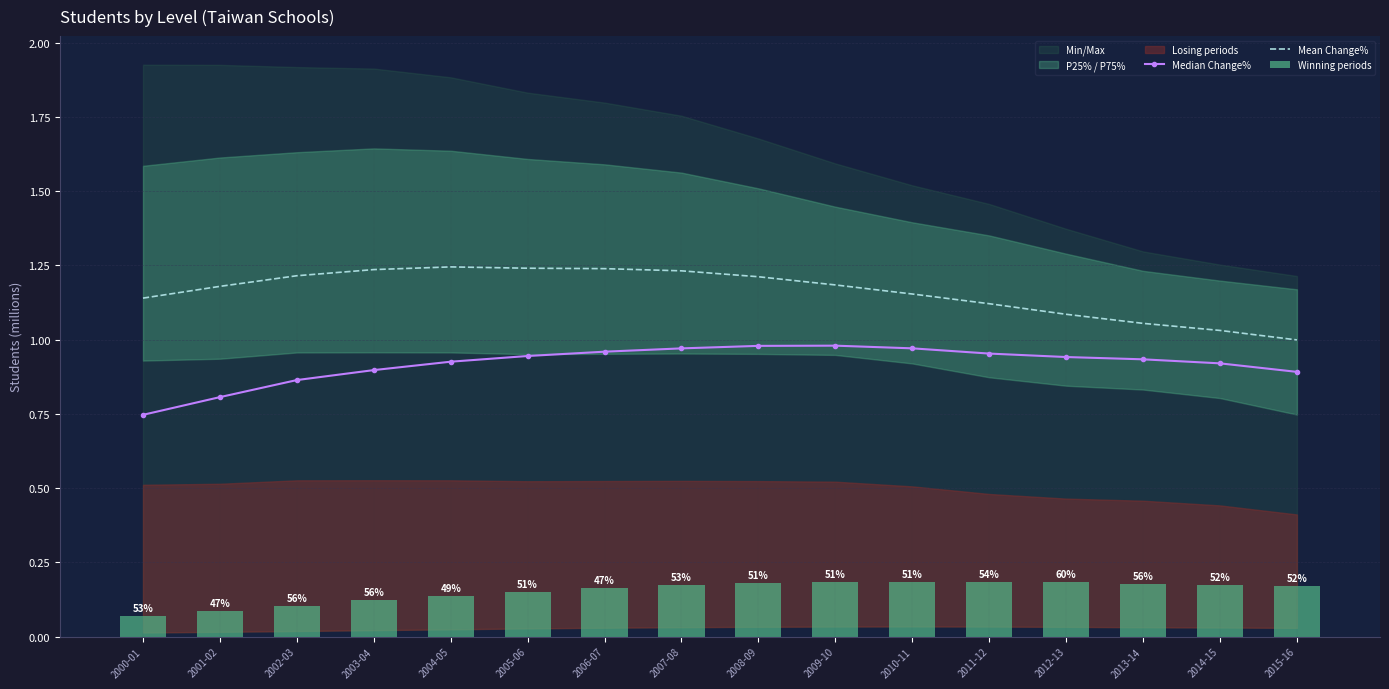

How many data points in Mean Change% are less than 1?

1